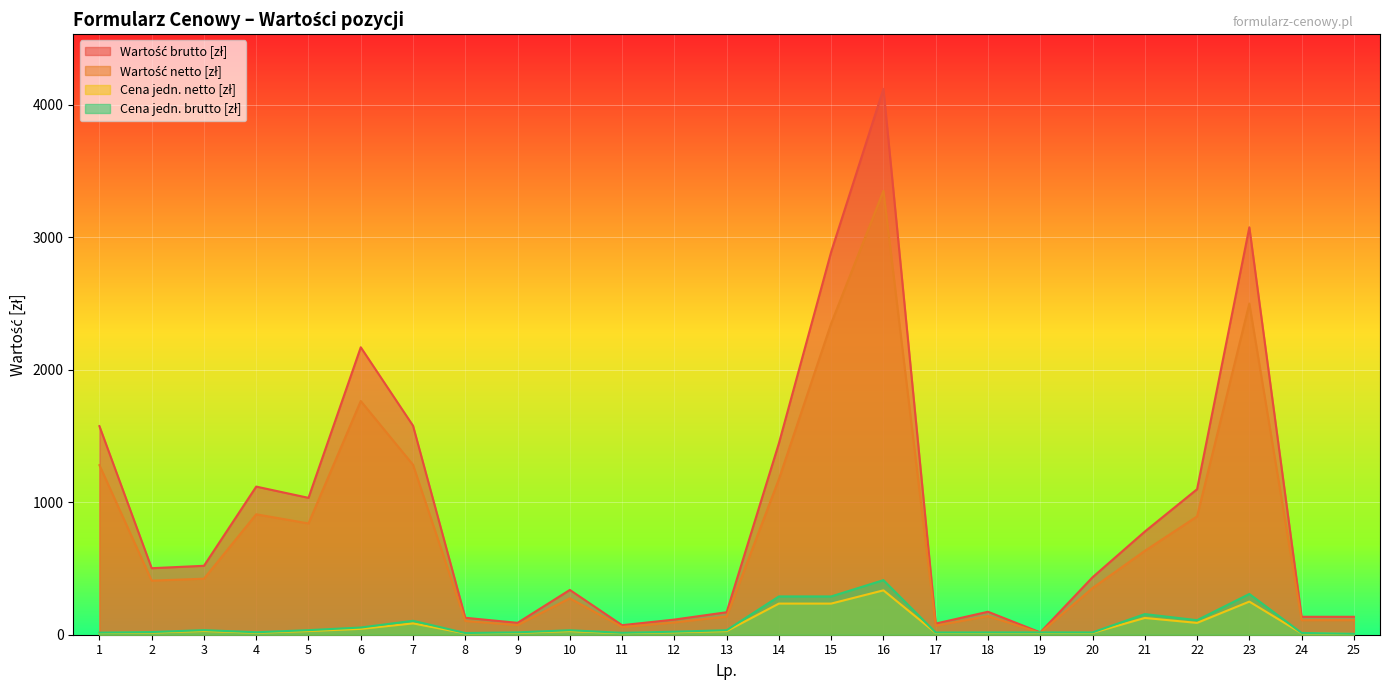

List the labels in order of Cena jedn. netto [zł] value, smallest first.

25, 8, 24, 11, 1, 17, 18, 20, 19, 9, 4, 2, 12, 10, 13, 5, 3, 6, 7, 22, 21, 14, 15, 23, 16